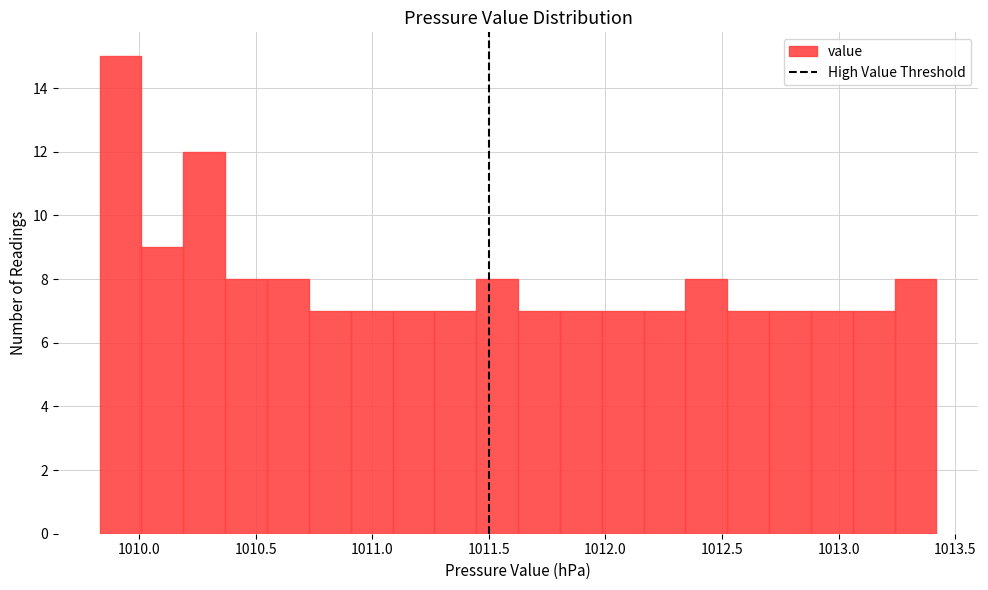

Around what value on the x-axis is the tallest bar? Give the approximate position of its centre, as read against the axis.

1009.90